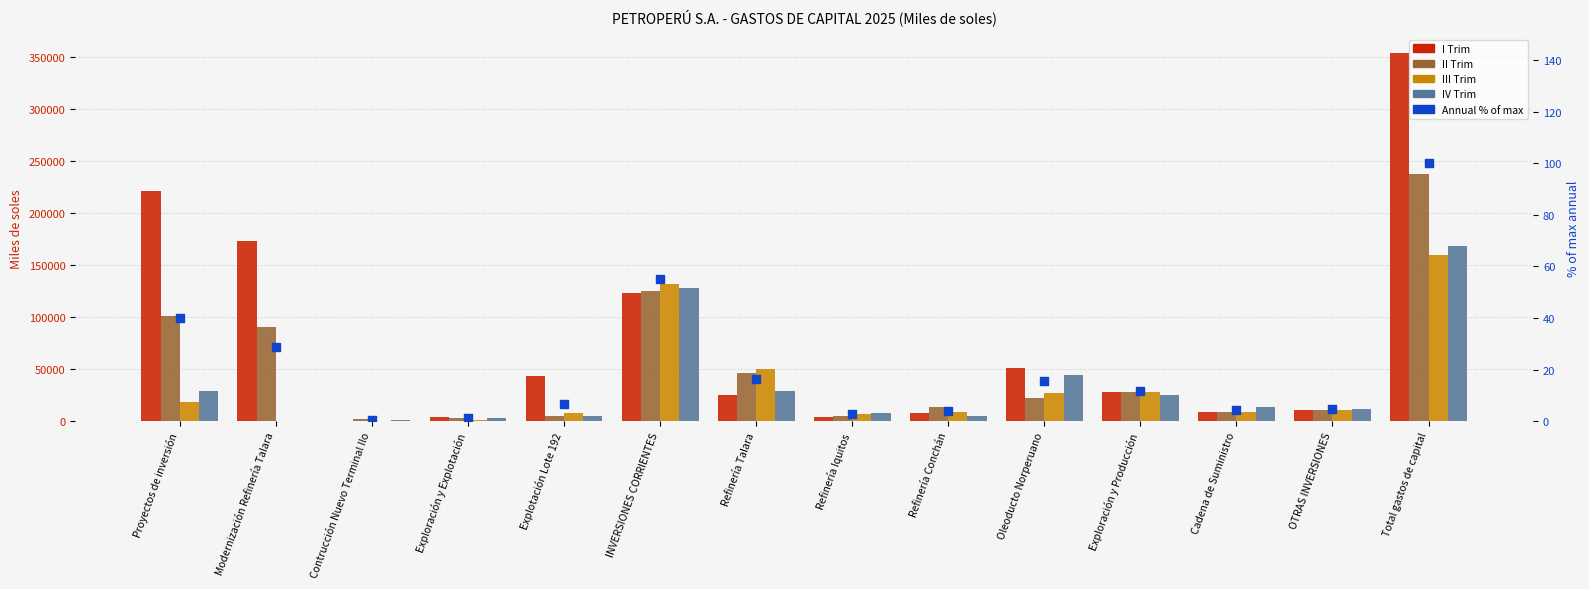

Which series reaches the maximum Y coordinate?

I Trim